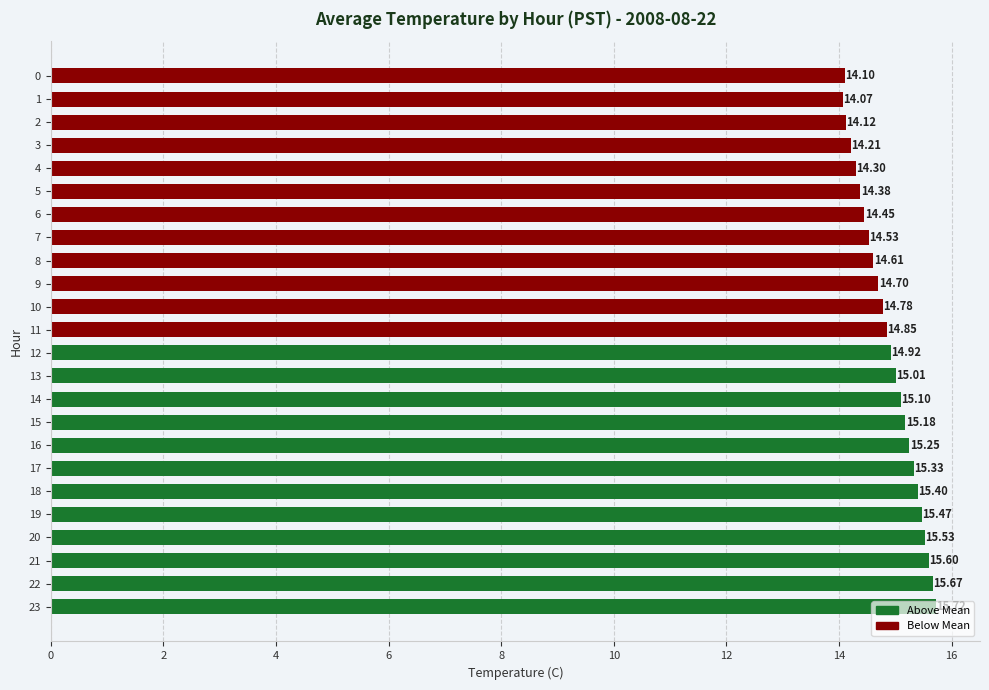

What is the ratio of the value at 12 to the value at 8?

1.0